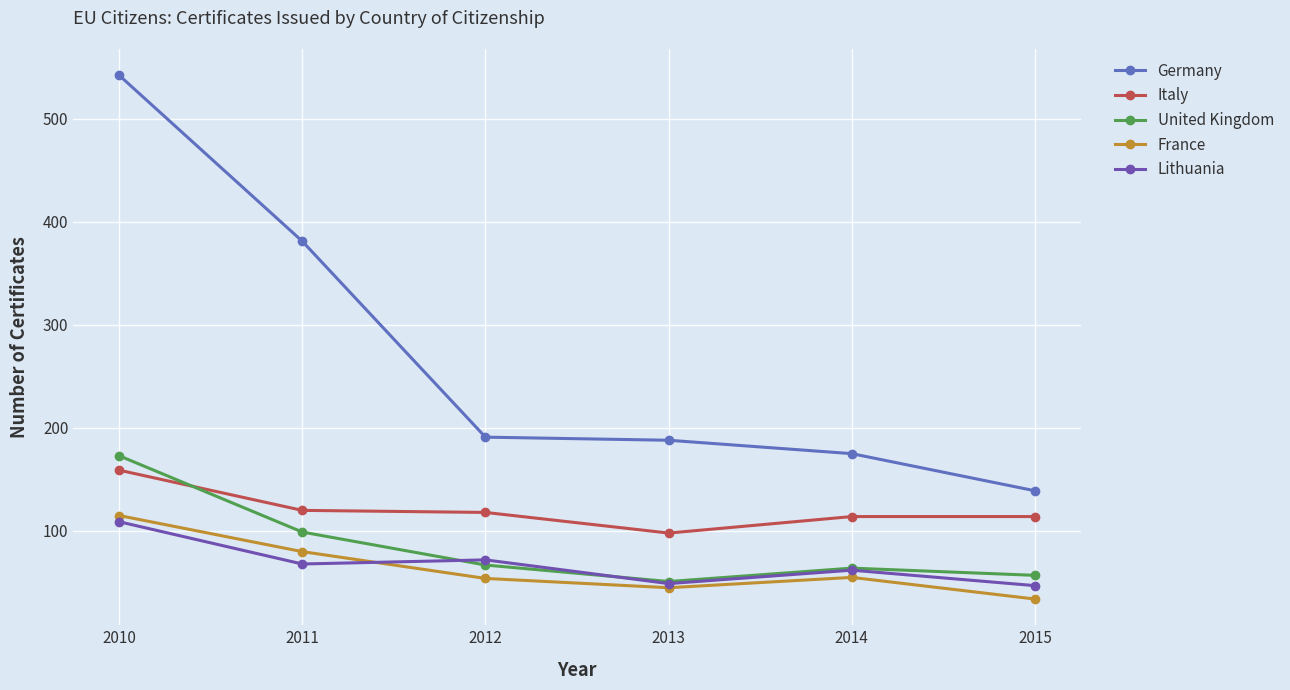

At which label does Lithuania reach its minimum?

2015